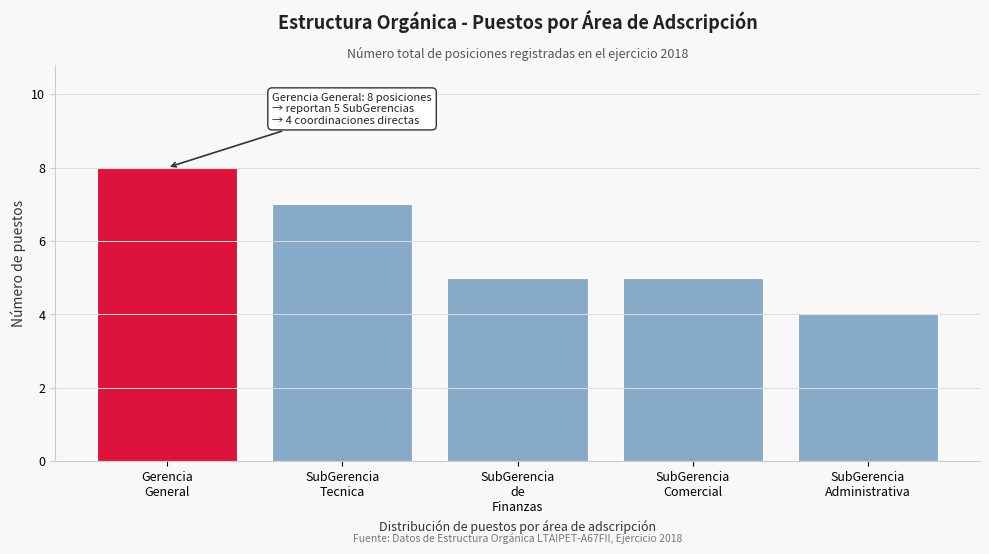

Reading left to right, transcribe all the data shown in this chart.

8	7	5	5	4